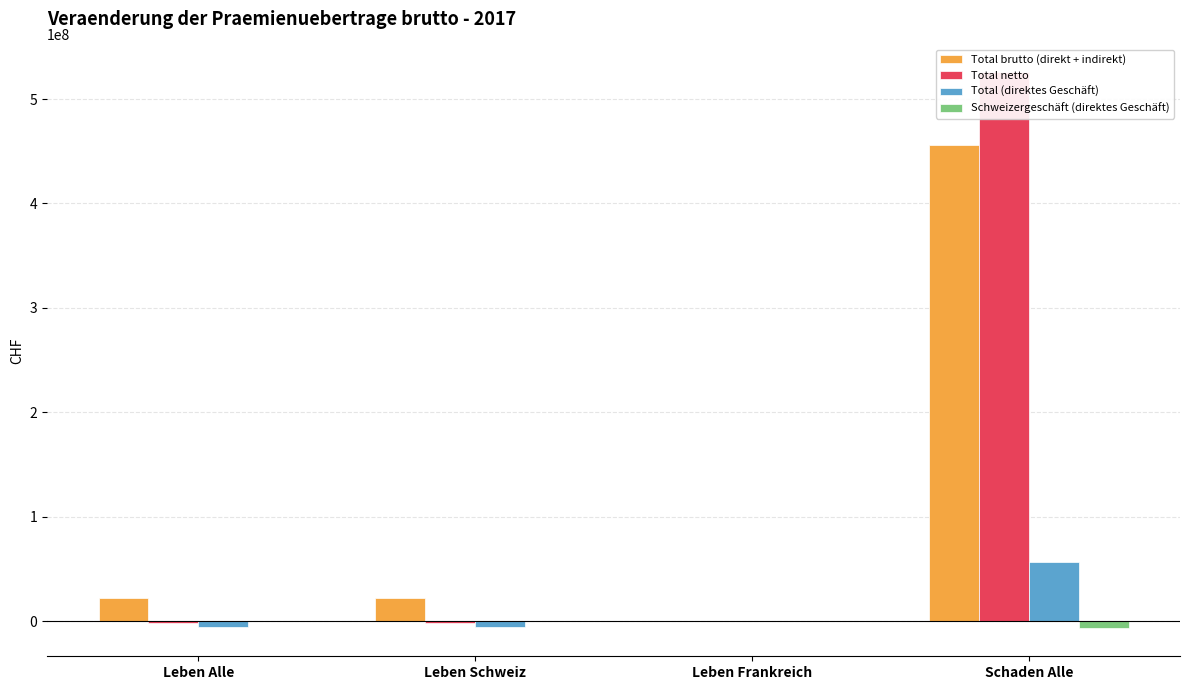

Read the Total brutto (direkt + indirekt) value at Leben Schweiz.

22305313